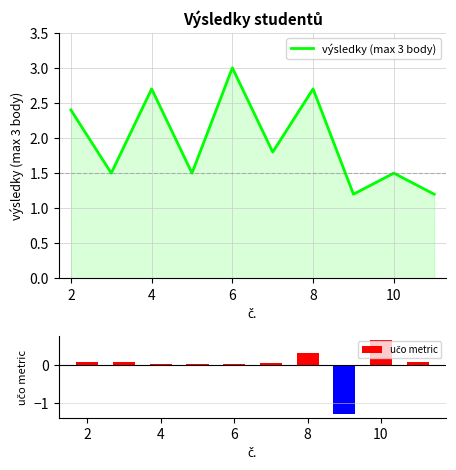

Is it true that výsledky (max 3 body) equals 2.7 at 4?

True